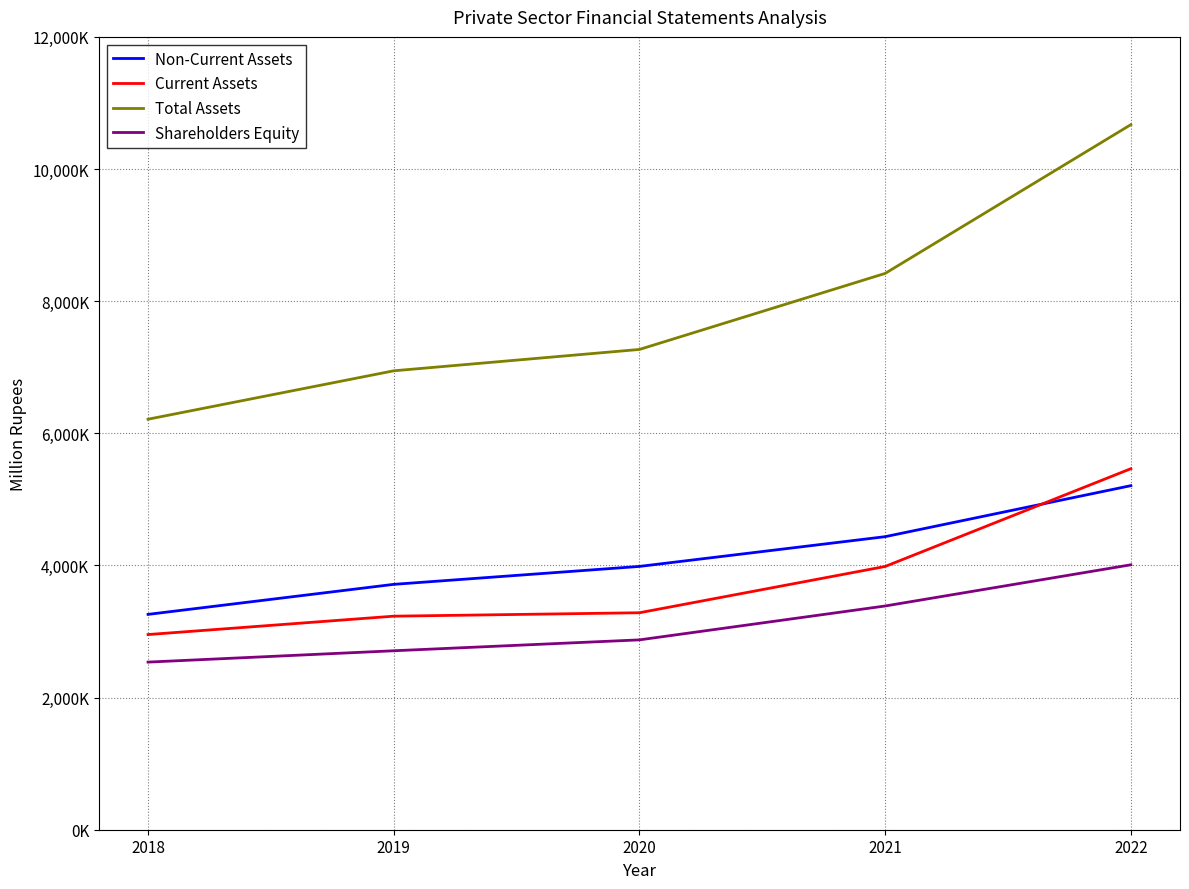

Between 2018 and 2020, which series saw the biggest shift?

Total Assets